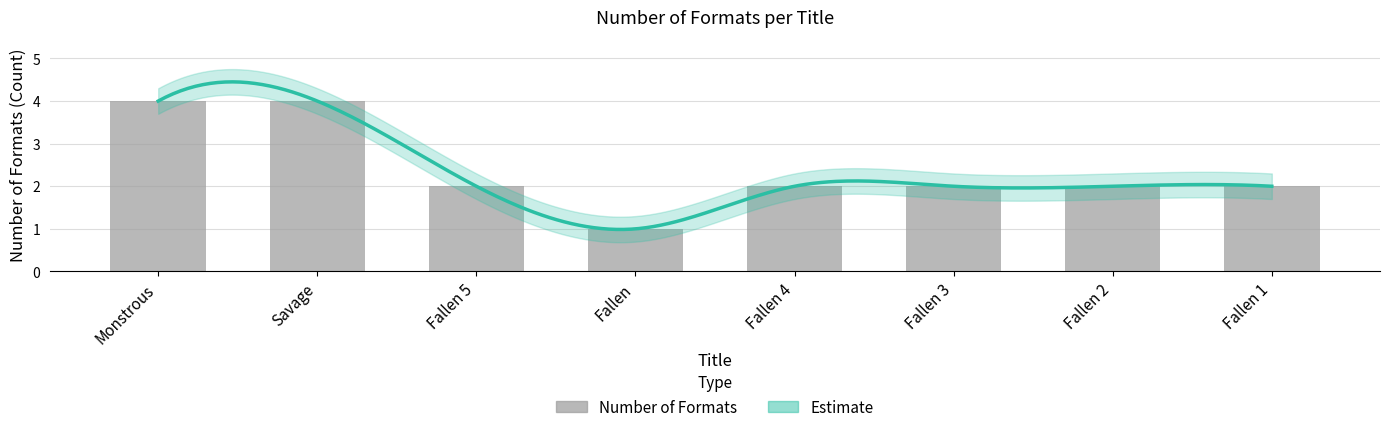

List the labels in order of value, largest first.

Monstrous, Savage, Fallen 5, Fallen 4, Fallen 3, Fallen 2, Fallen 1, Fallen